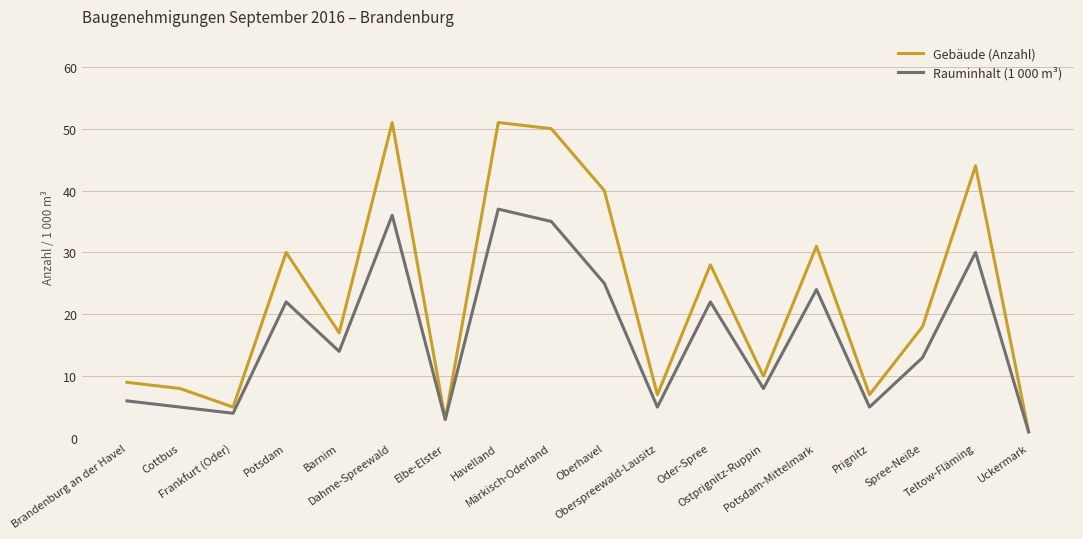

Rank the series by their average value, from highest to lowest.

Gebäude (Anzahl), Rauminhalt (1 000 m³)